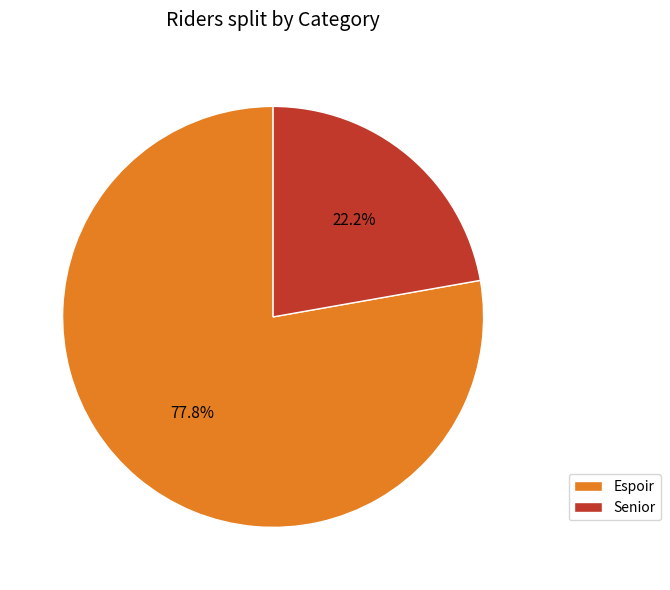

What percentage is the Espoir slice, to the nearest percent?

78%